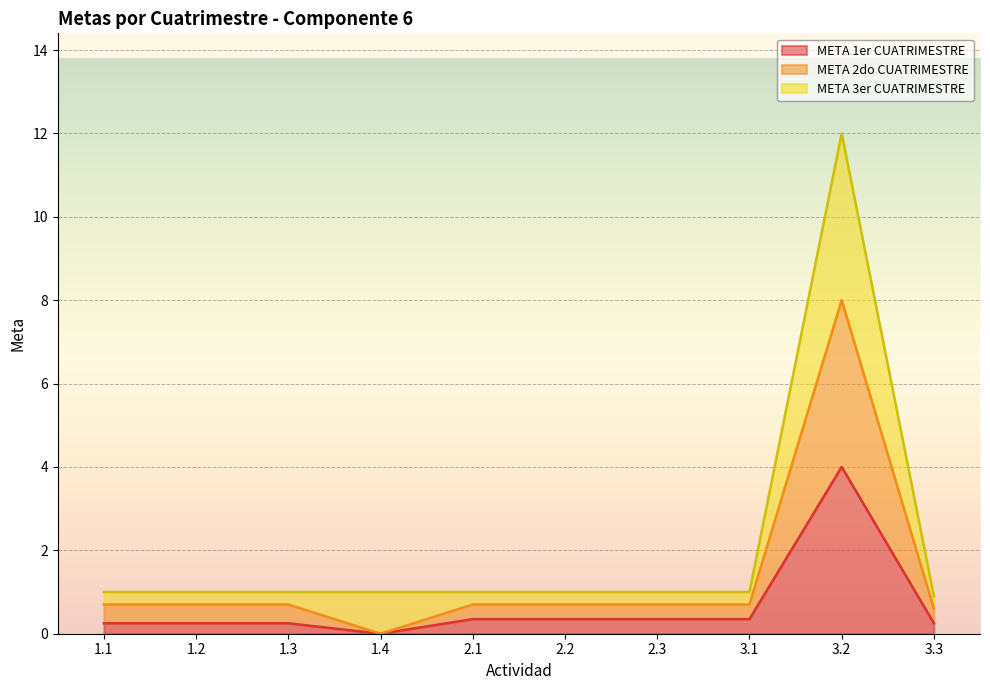

Is the value of META 2do CUATRIMESTRE at 3.3 greater than the value of META 1er CUATRIMESTRE at 1.3?

Yes